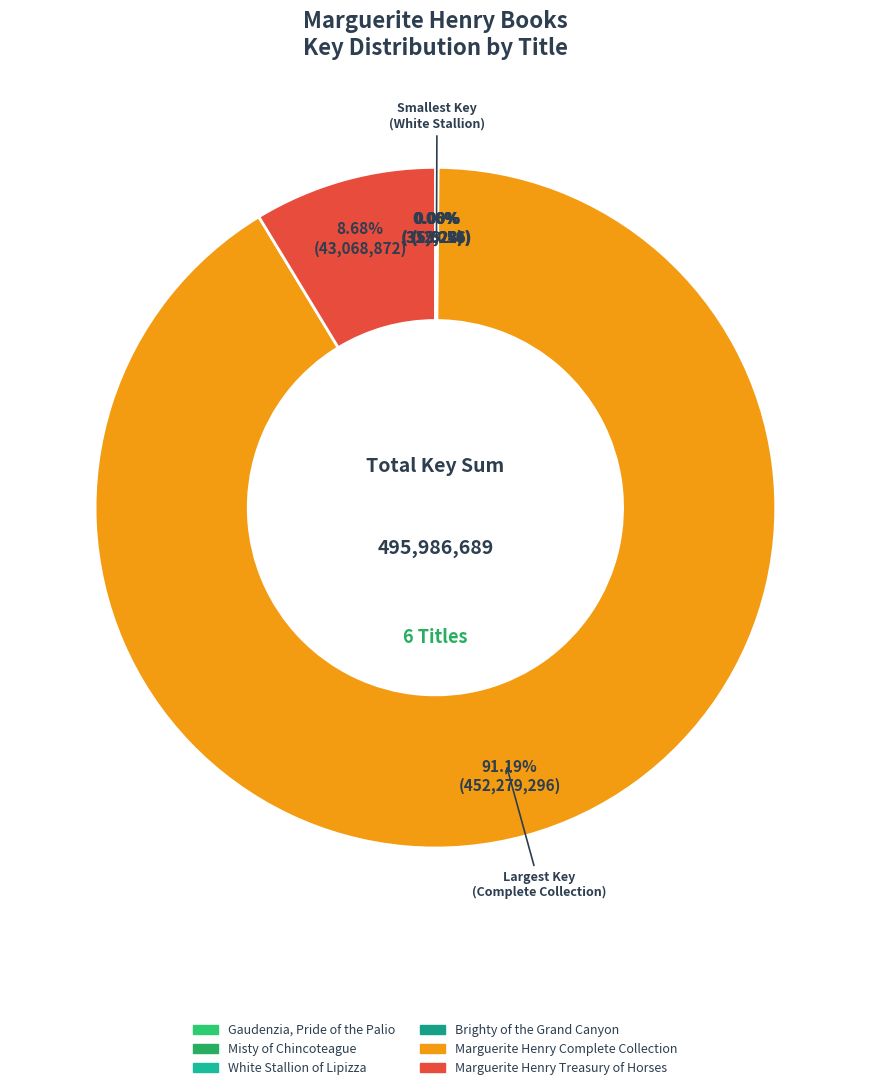

How many slices are in this pie chart?

6